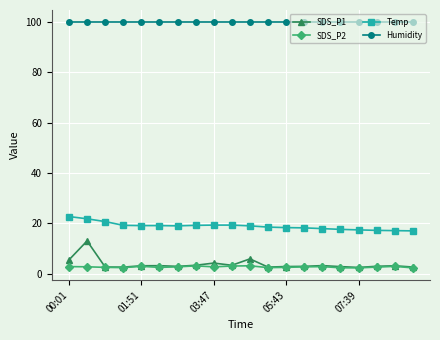

At how many categories does at least one series exceed 93?

20